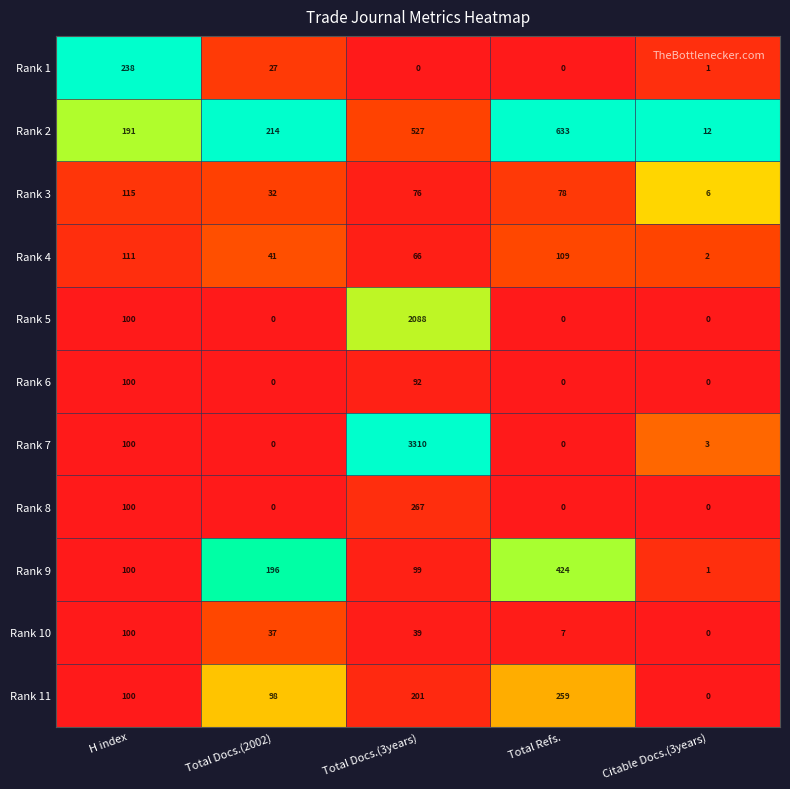

Rank the categories by Rank 9 value from lowest to highest.

Citable Docs.(3years), Total Docs.(3years), H index, Total Docs.(2002), Total Refs.